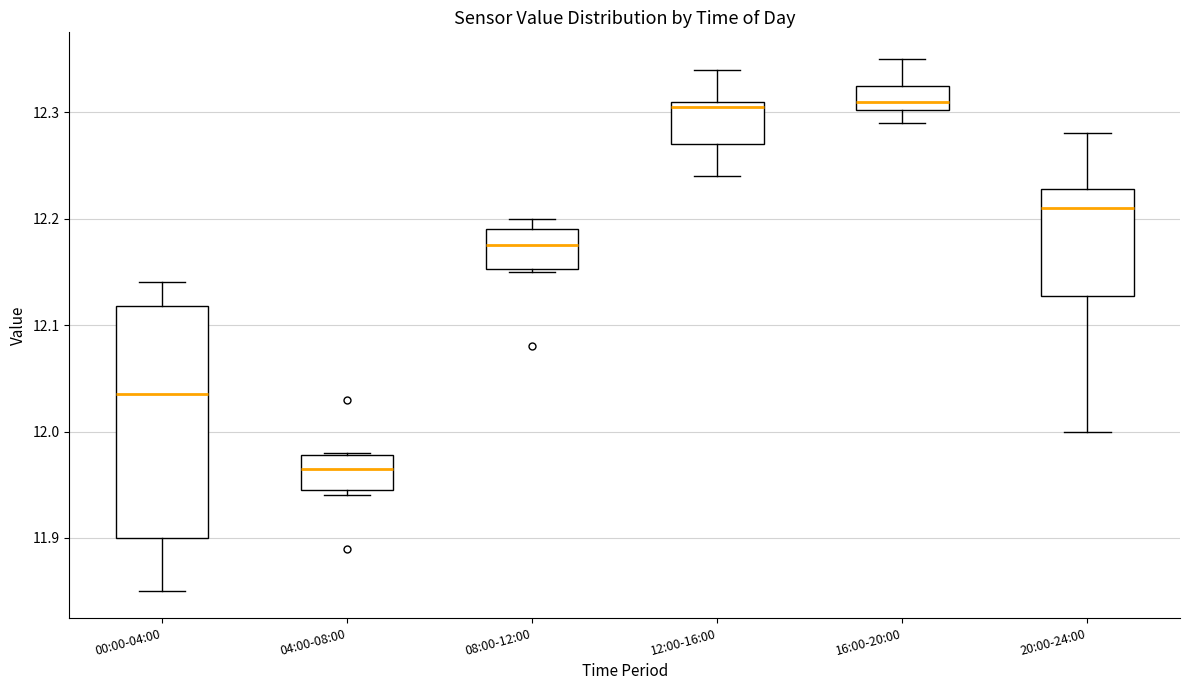

Which box's median line is the lowest?

04:00-08:00